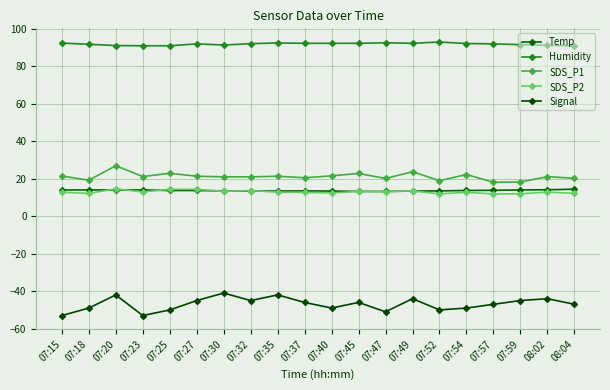

How many lines are shown in the chart?

5